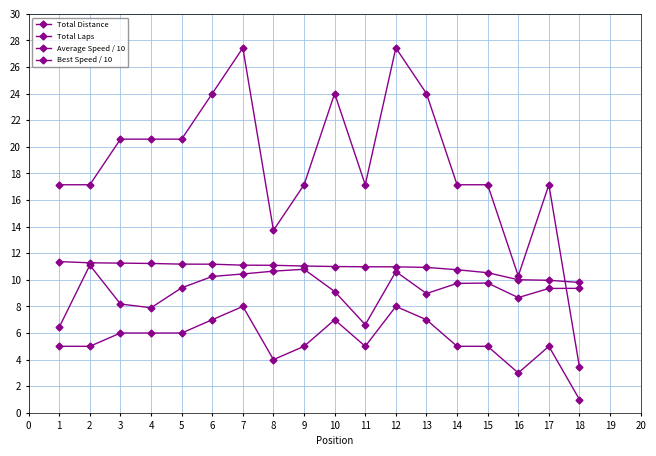

Which series has the widest spread of values?

Total Distance